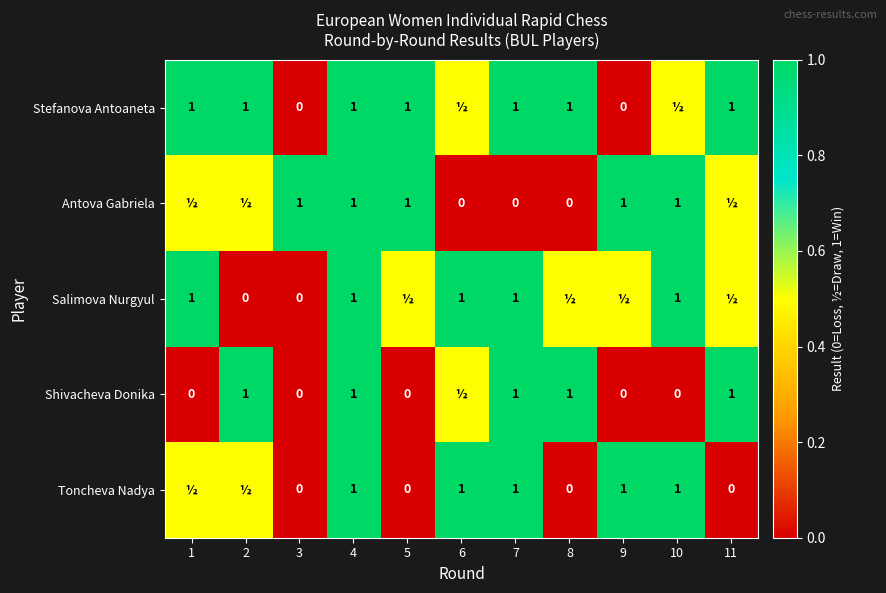

Is the value of Shivacheva Donika at 8 greater than the value of Antova Gabriela at 7?

Yes